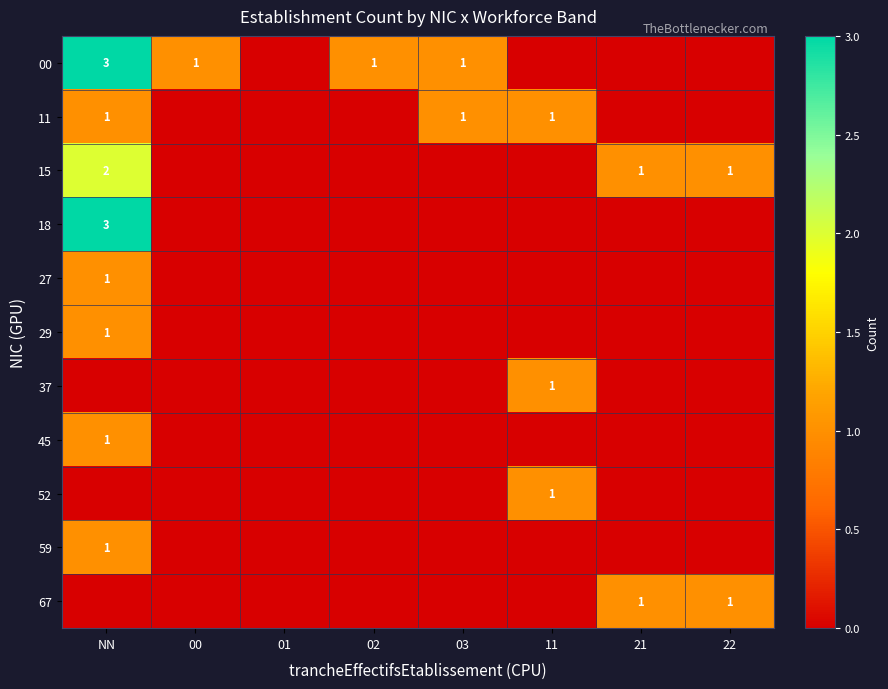

The 15 series shows 2 at NN. True or false?

True